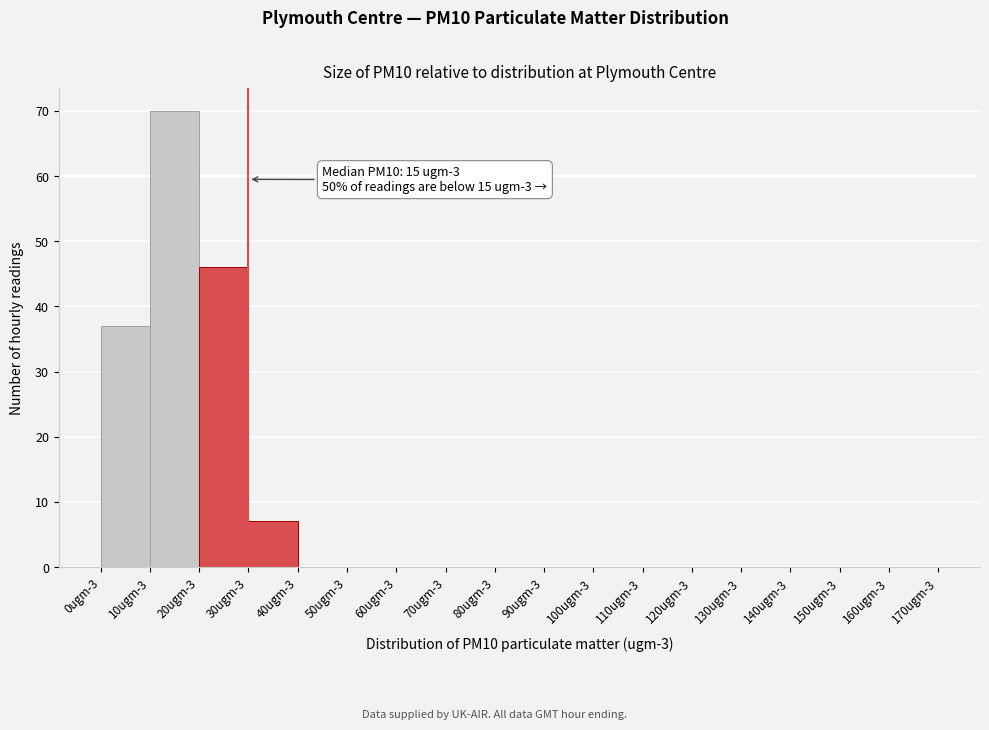

Reading left to right, extract all data points from this chart.

0ugm-3=37	10ugm-3=70	20ugm-3=46	30ugm-3=7	40ugm-3=0	50ugm-3=0	60ugm-3=0	70ugm-3=0	80ugm-3=0	90ugm-3=0	100ugm-3=0	110ugm-3=0	120ugm-3=0	130ugm-3=0	140ugm-3=0	150ugm-3=0	160ugm-3=0